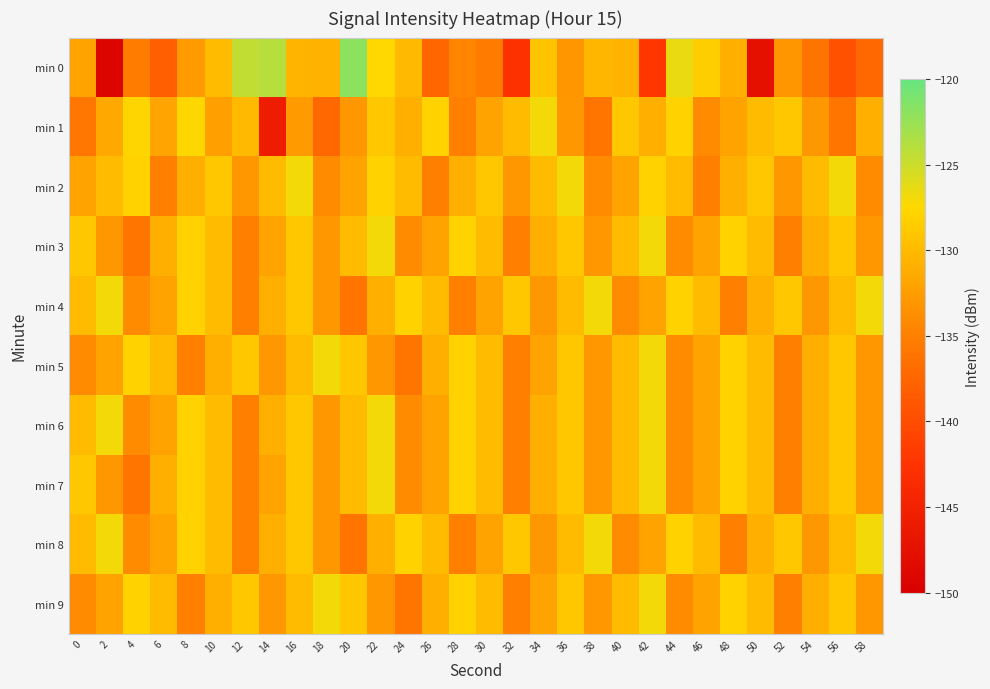

At 48, list the series in order from largest to smallest.

min 3, min 5, min 6, min 7, min 9, min 0, min 2, min 1, min 4, min 8